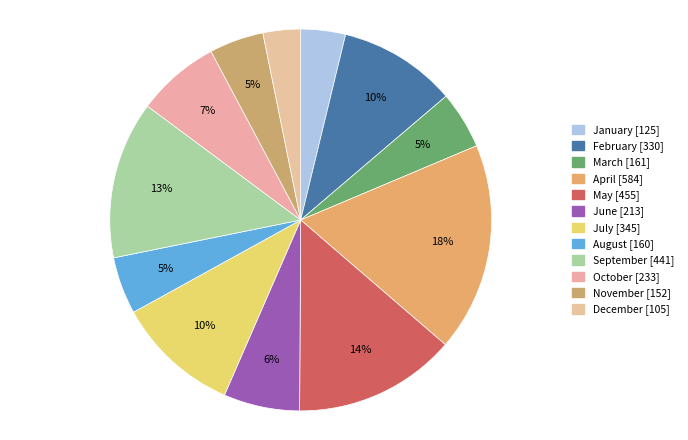

How many segments does this pie chart have?

12